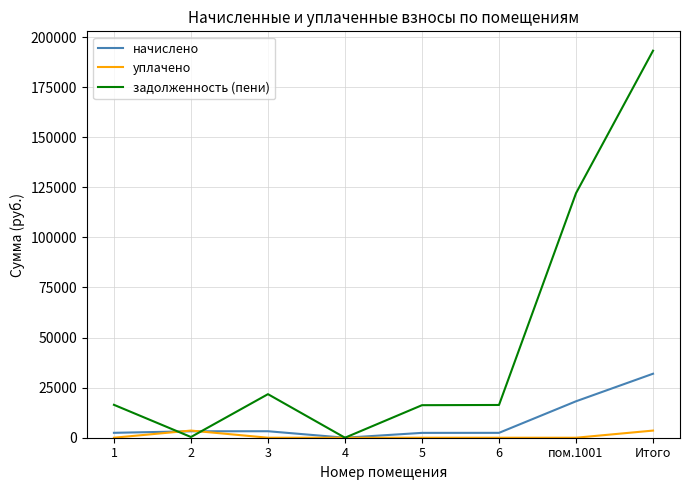

Which label corresponds to the largest value in the chart?

Итого